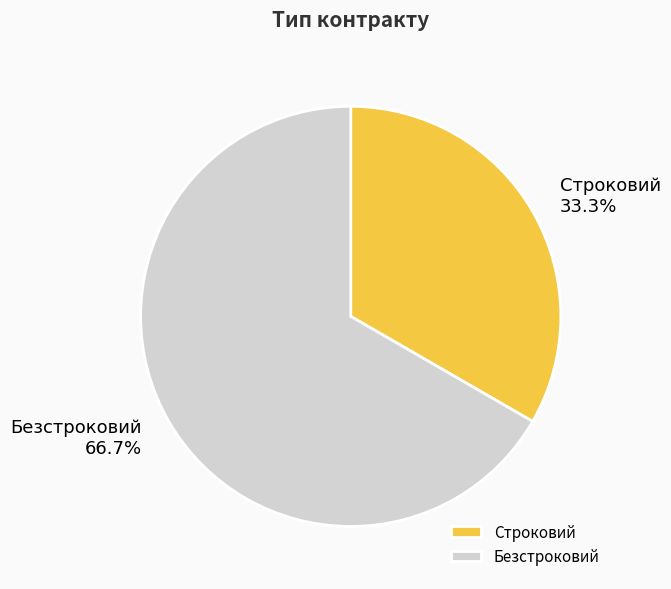

The Строковий slice represents 21% of the pie. True or false?

False